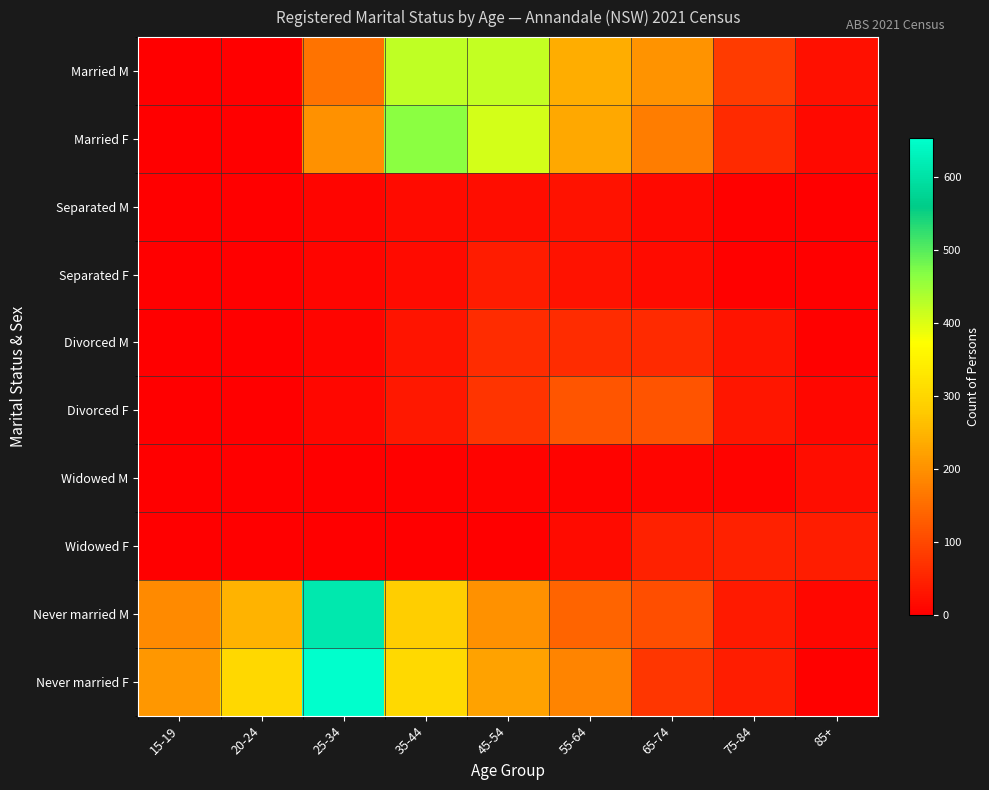

At which category is the sum across all series the highest?

25-34